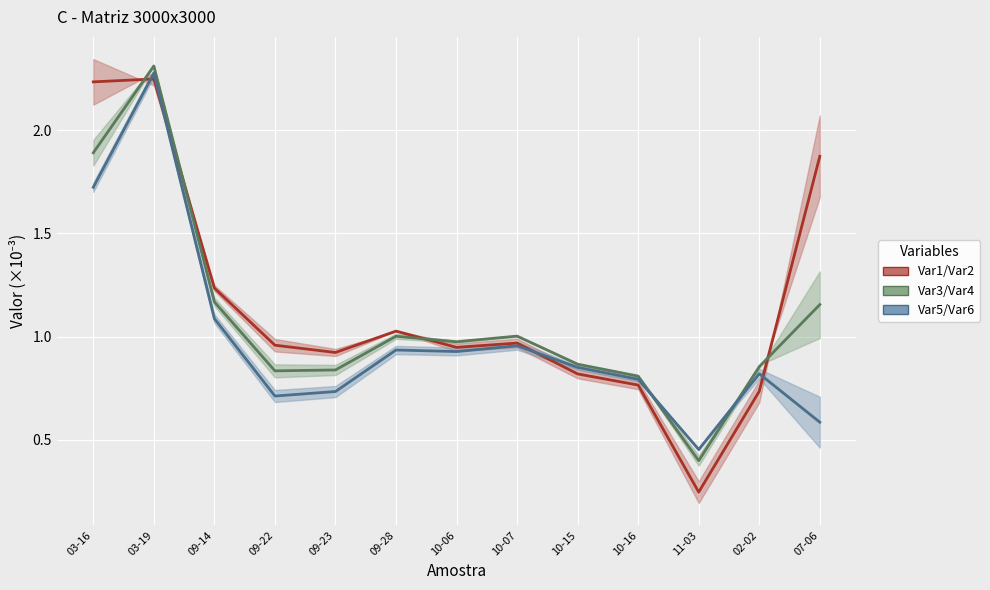

What is the sum of the Series 2 mean values at 09-28 and 10-06?

2.0